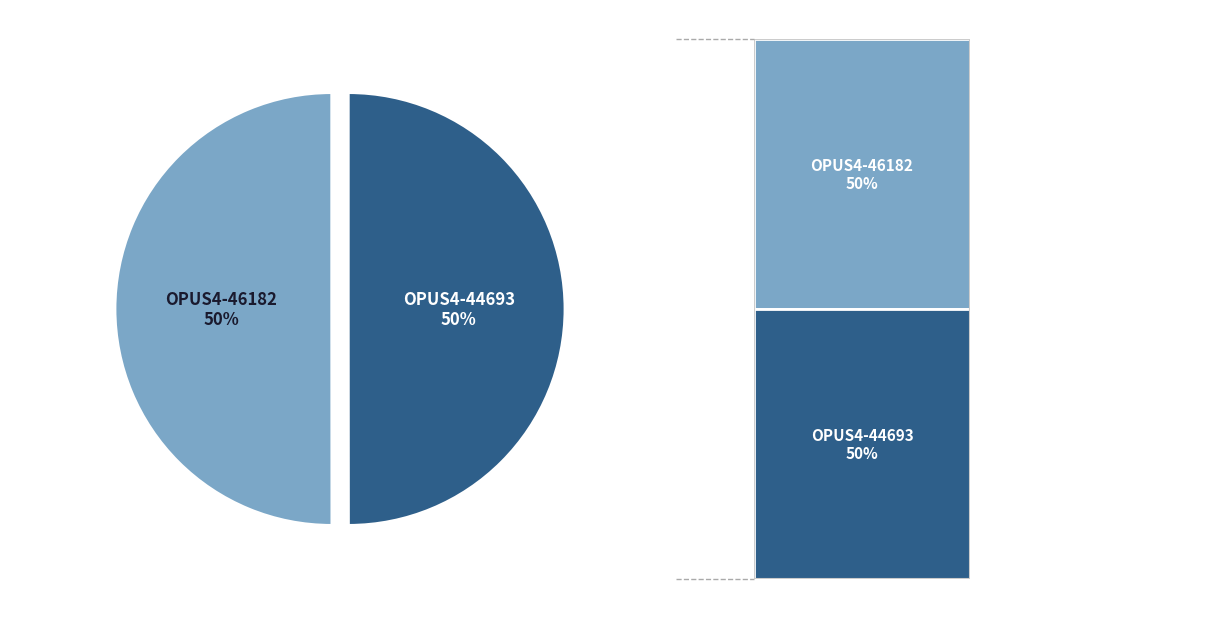

Is it true that OPUS4-46182 is 50% of the pie?

True